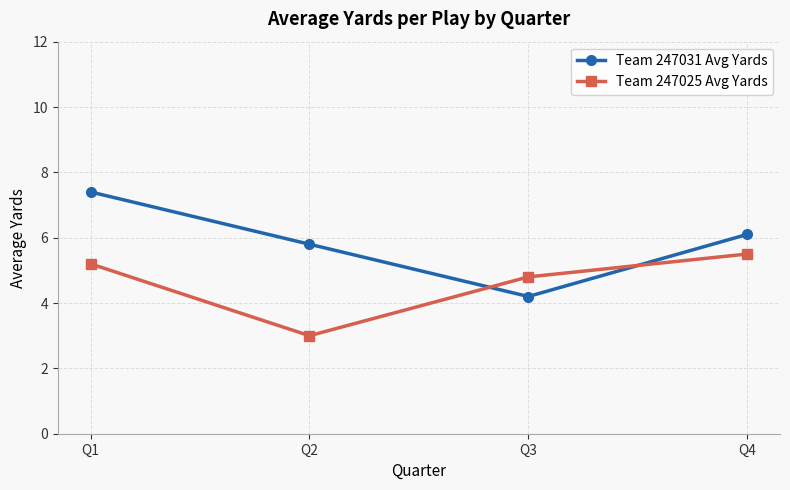

Reading left to right, extract all data points from this chart.

Team 247031 Avg Yards: Q1=7.4	Q2=5.8	Q3=4.2	Q4=6.1
Team 247025 Avg Yards: Q1=5.2	Q2=3.0	Q3=4.8	Q4=5.5